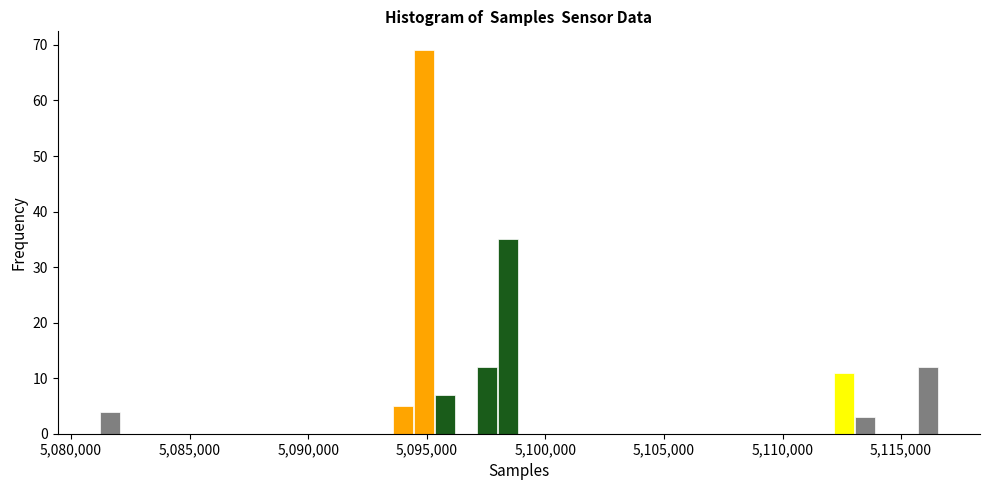

Read against the x-axis, roughly where is the centre of the tallest bar?

5095000